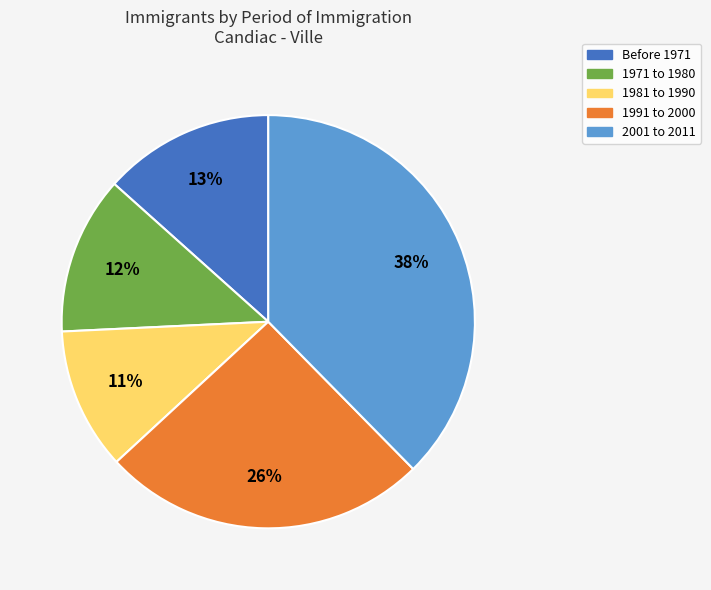

To the nearest percent, what portion does 2001 to 2011 represent?

38%